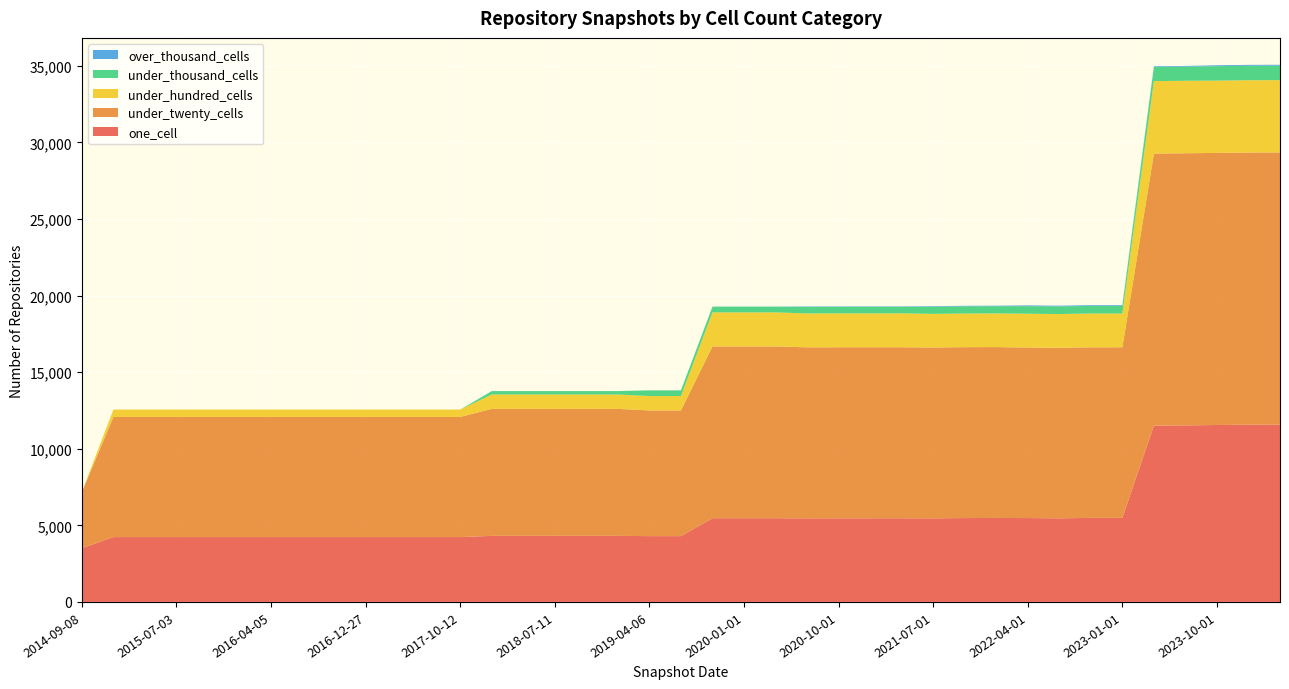

Reading left to right, list all the values displayed in this chart.

one_cell: 3504	4233	4233	4233	4233	4233	4233	4233	4233	4233	4233	4233	4233	4313	4313	4313	4313	4313	4295	4295	5464	5464	5464	5455	5459	5460	5461	5454	5475	5481	5475	5457	5486	5487	11506	11521	11549	11572	11579
under_twenty_cells: 3676	7842	7842	7842	7842	7842	7842	7842	7842	7842	7842	7842	7842	8289	8289	8289	8289	8289	8206	8206	11215	11215	11215	11164	11164	11164	11164	11153	11155	11155	11131	11131	11135	11135	17761	17766	17760	17762	17762
under_hundred_cells: 1	483	483	483	483	483	483	483	483	483	483	483	483	938	938	938	938	938	937	937	2221	2221	2221	2212	2212	2212	2212	2196	2196	2196	2205	2204	2205	2205	4729	4731	4718	4719	4719
under_thousand_cells: 0	0	0	0	0	0	0	0	0	0	0	0	0	222	222	222	222	222	368	368	370	370	370	429	429	429	429	470	470	470	497	497	497	497	918	919	946	945	945
over_thousand_cells: 0	0	0	0	0	0	0	0	0	0	0	0	0	2	2	2	2	2	8	8	8	8	8	24	24	24	24	34	34	34	48	48	49	48	48	48	58	59	59